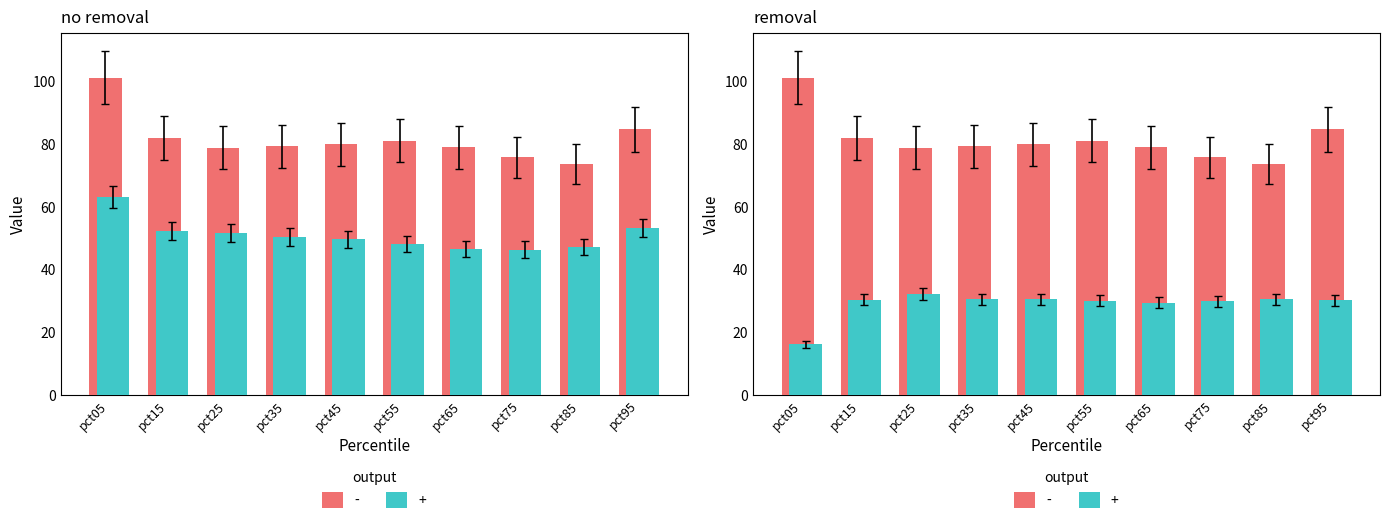

Is it true that Mar equals 76.0 at pct95?

False